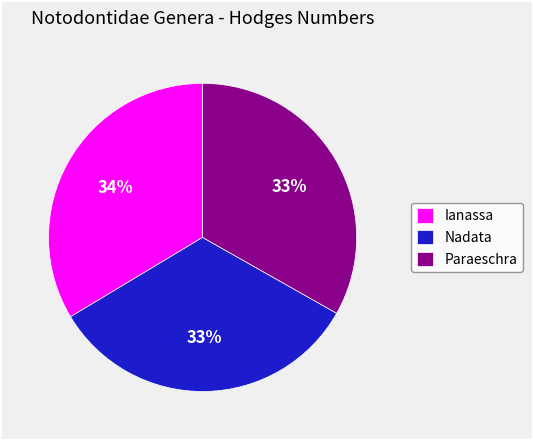

What percentage is the Paraeschra slice, to the nearest percent?

33%